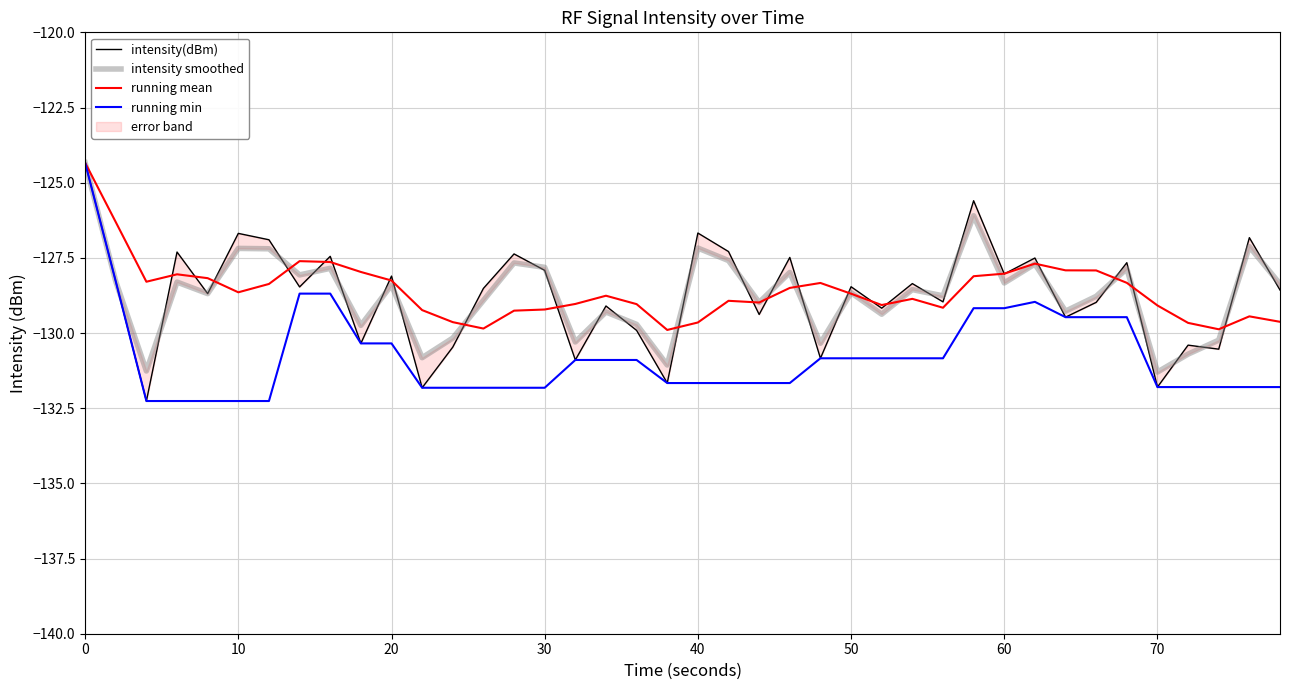

The value of running mean at 60 is -212.1. True or false?

False